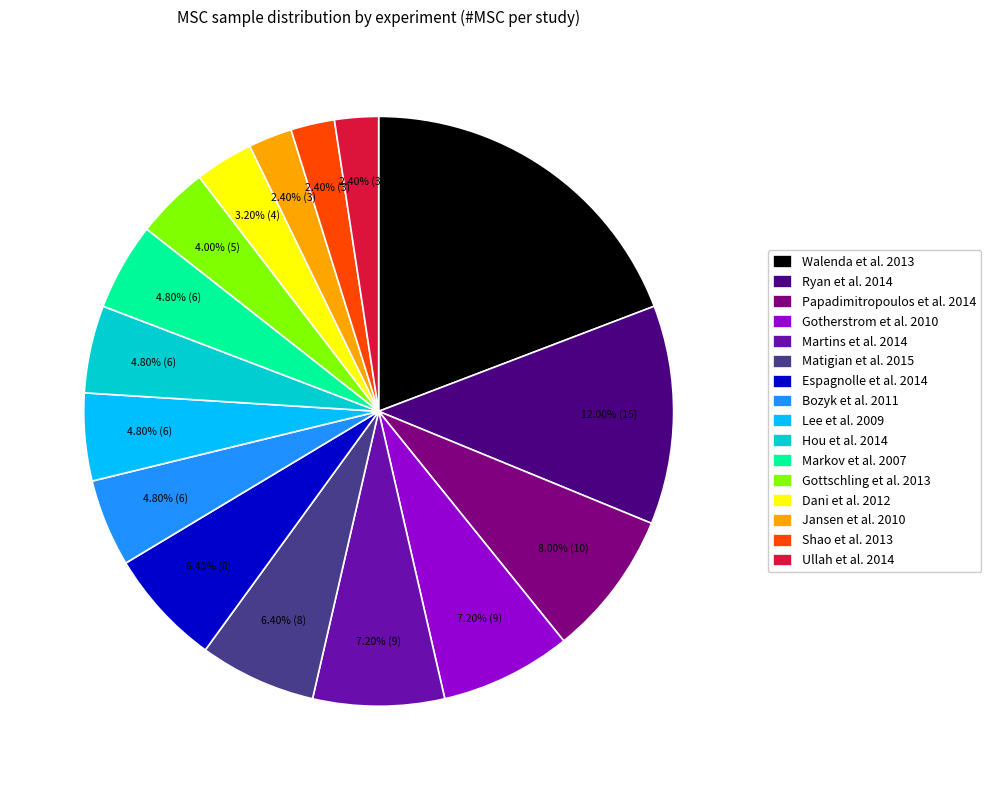

What is the largest slice in the pie chart?

Walenda et al. 2013